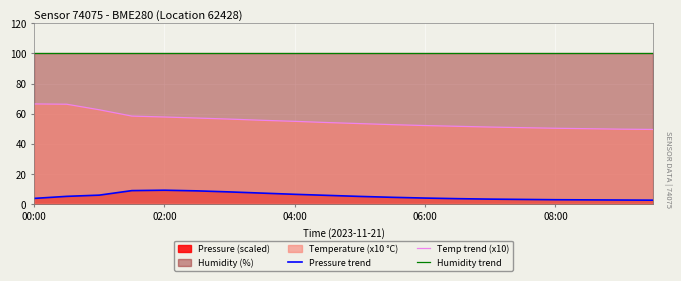

What is the greatest value displayed?

100.0